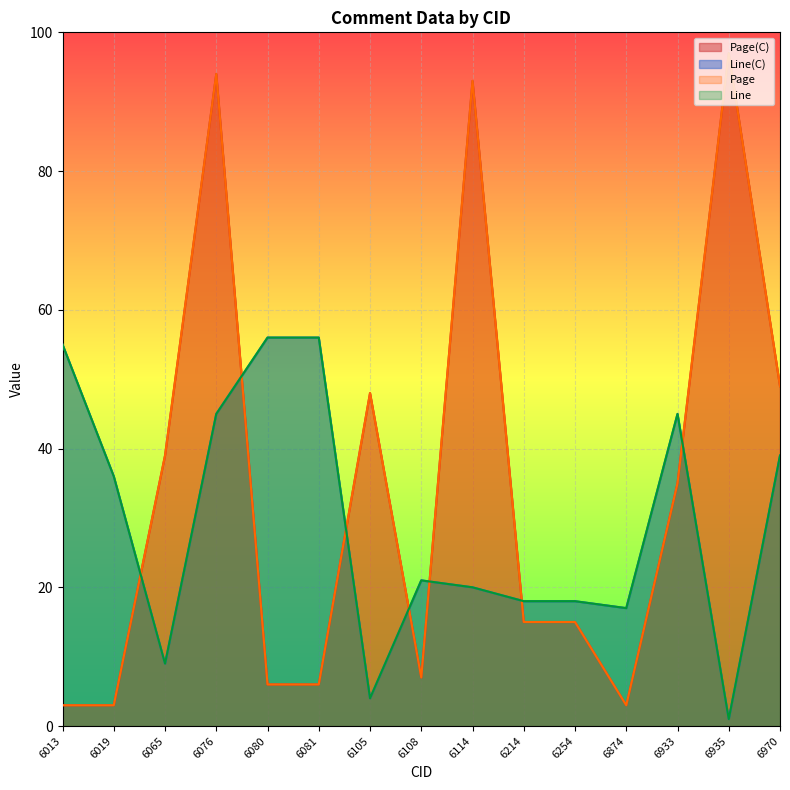

List the series in order of their peak value, highest first.

Page(C), Page, Line(C), Line